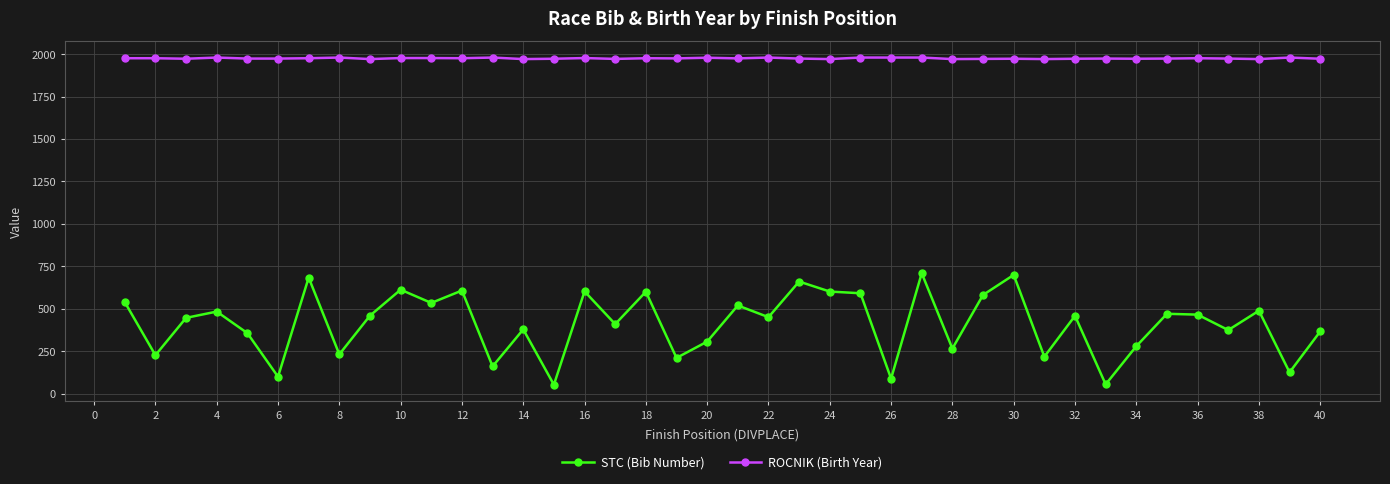

What is the greatest value displayed?

1980